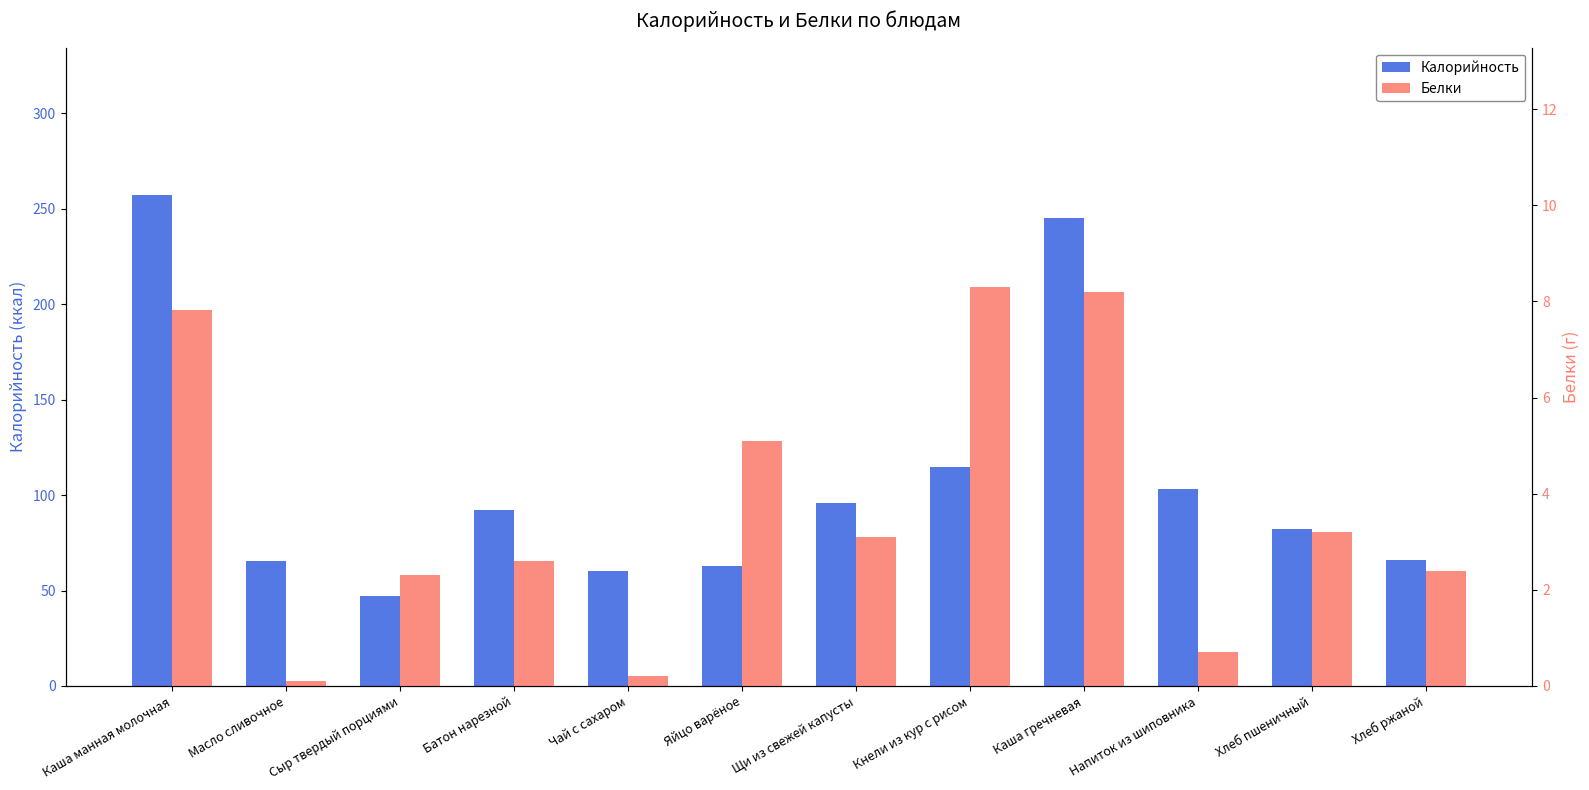

At Кнели из кур с рисом, list the series in order from largest to smallest.

Калорийность, Белки